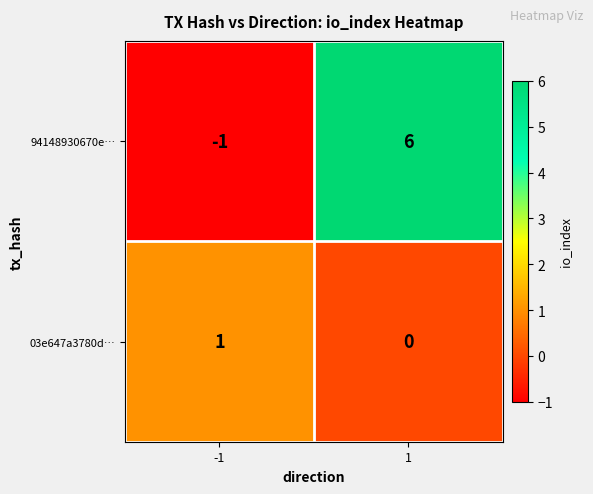

What is the difference between the highest and lowest values at 1?

6